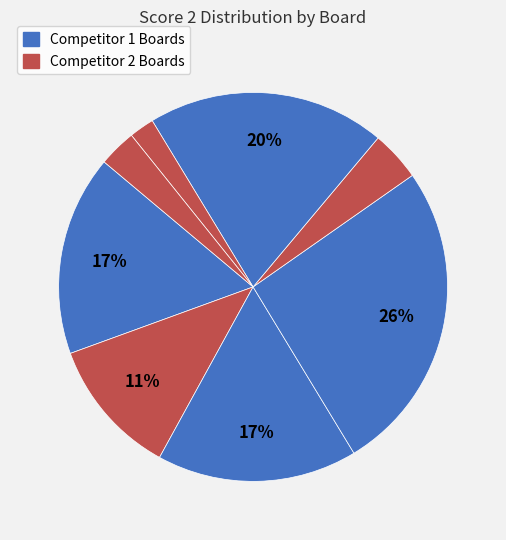

Rank the categories by value from lowest to highest.

Board 6, Board 8, Board 9, Board 5, Board 2, Board 1, Board 3, Board 7, Board 4